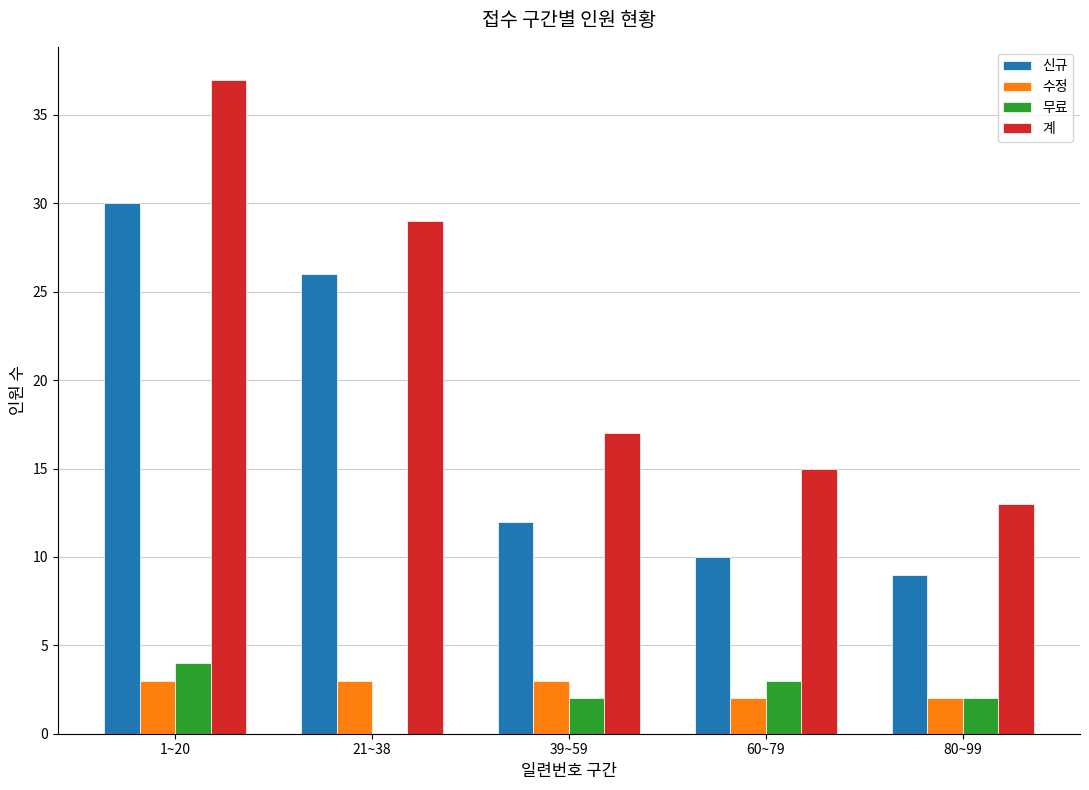

Is the value of 신규 at 80~99 greater than the value of 무료 at 21~38?

Yes